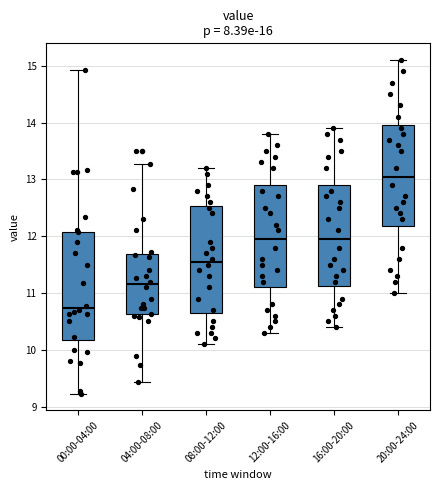

Which box's median line is the highest?

20:00-24:00